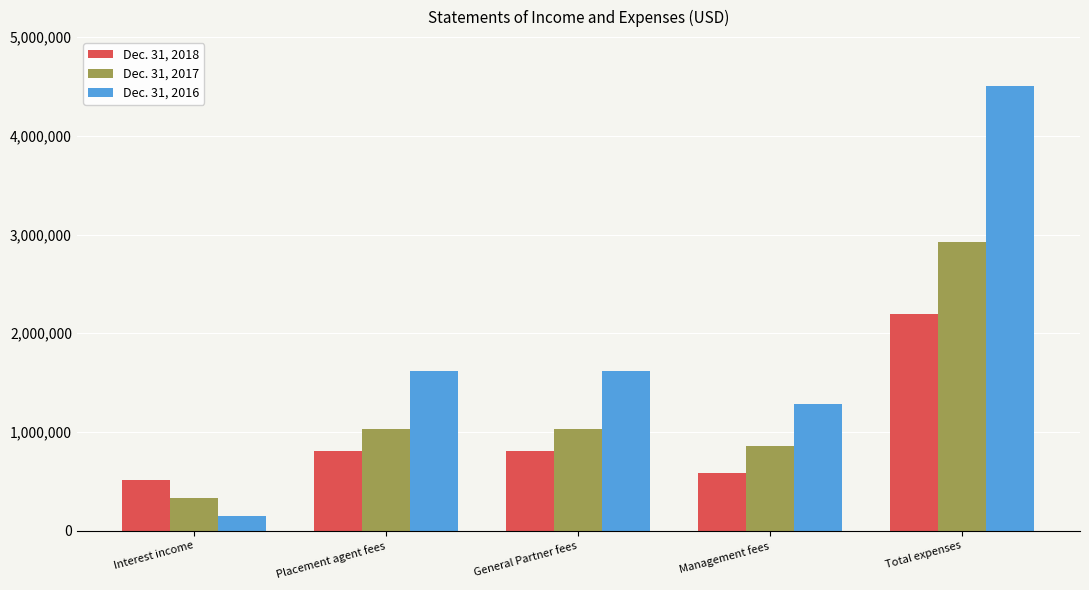

What is the approximate value of Dec. 31, 2018 at Total expenses, to the nearest 100?

2196500